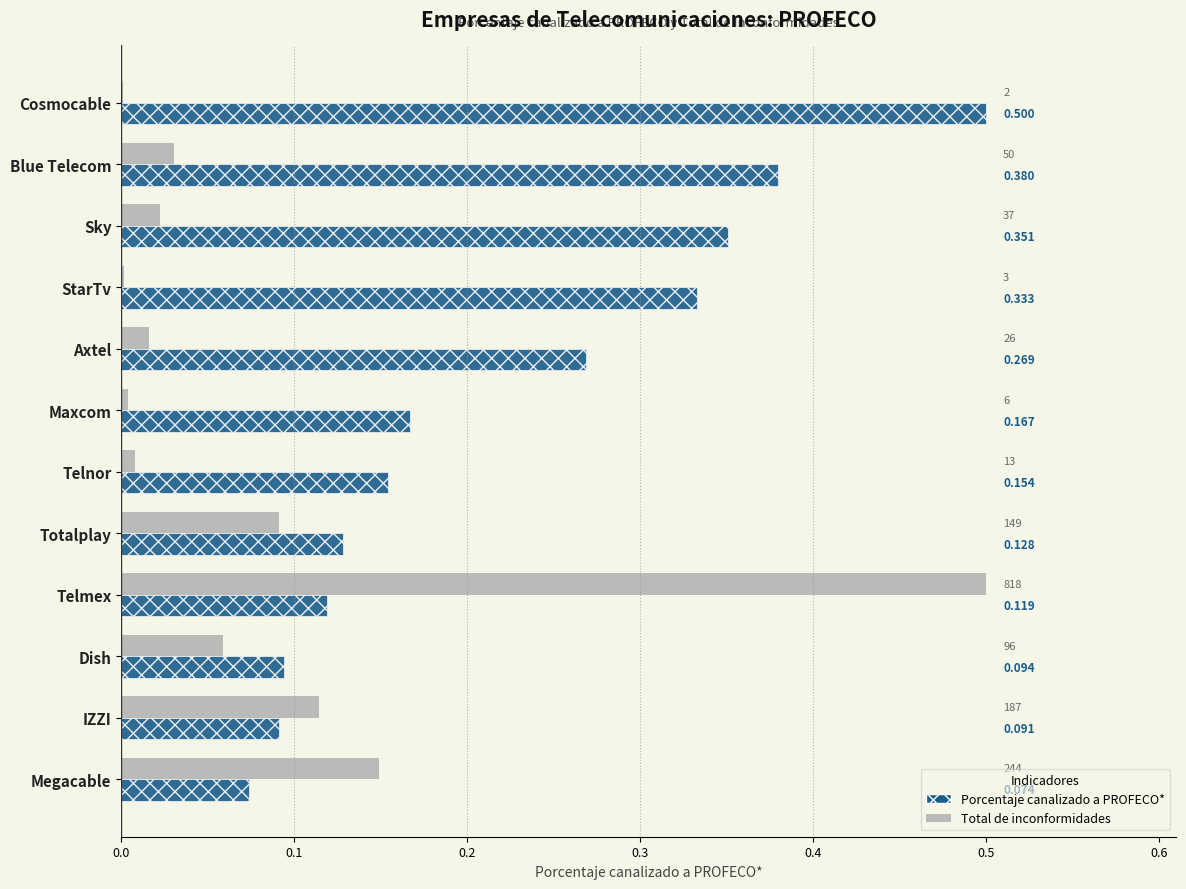

At which category is the sum across all series the highest?

Telmex